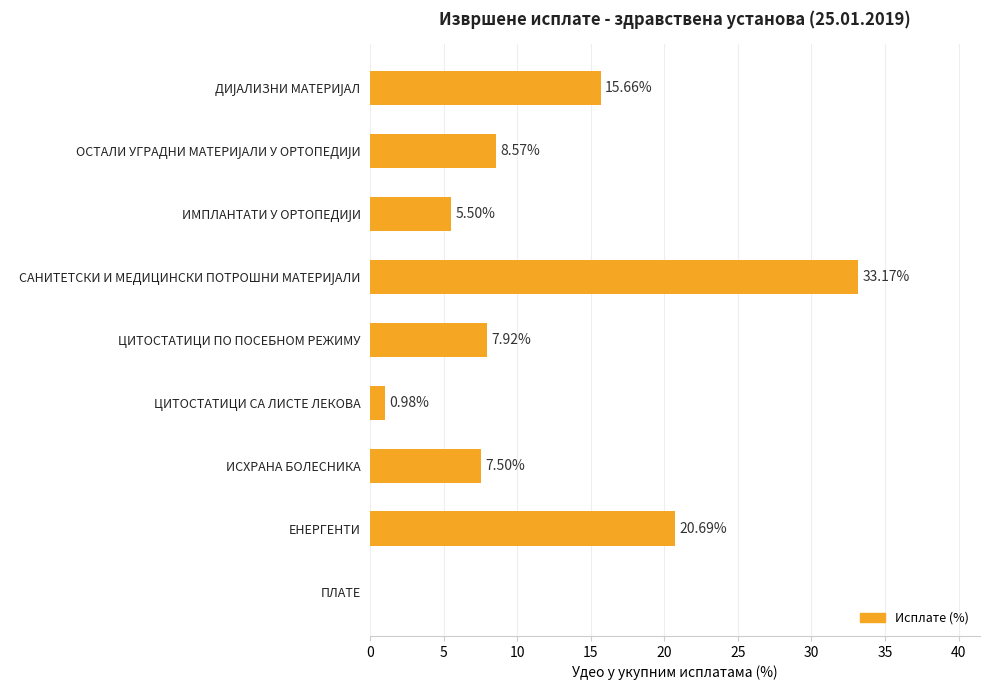

What is the sum of the values at ИСХРАНА БОЛЕСНИКА and ЦИТОСТАТИЦИ ПО ПОСЕБНОМ РЕЖИМУ?

15.4